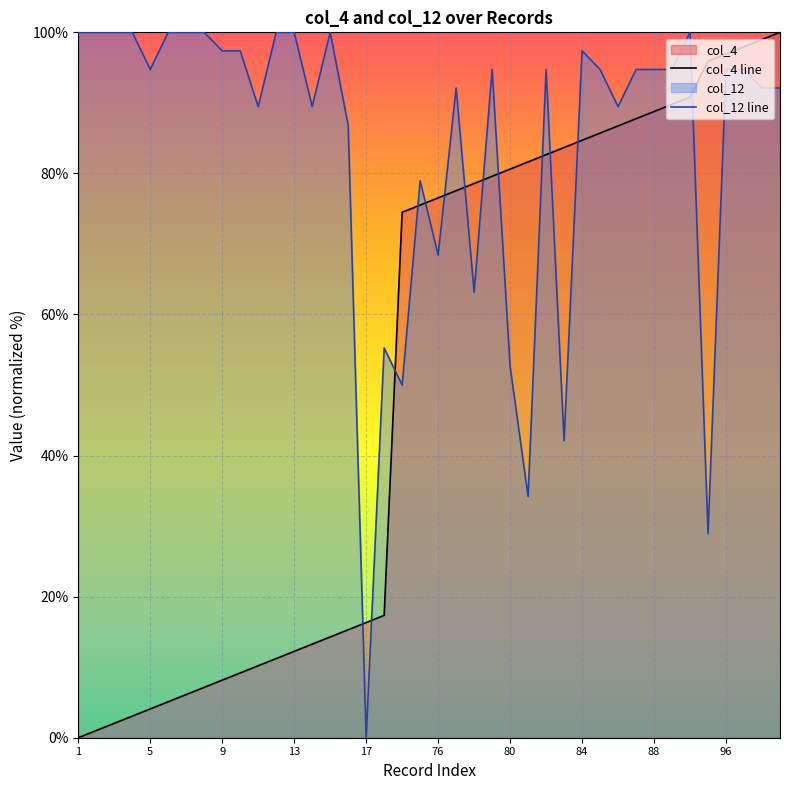

Where is the first local maximum for col_12?

15